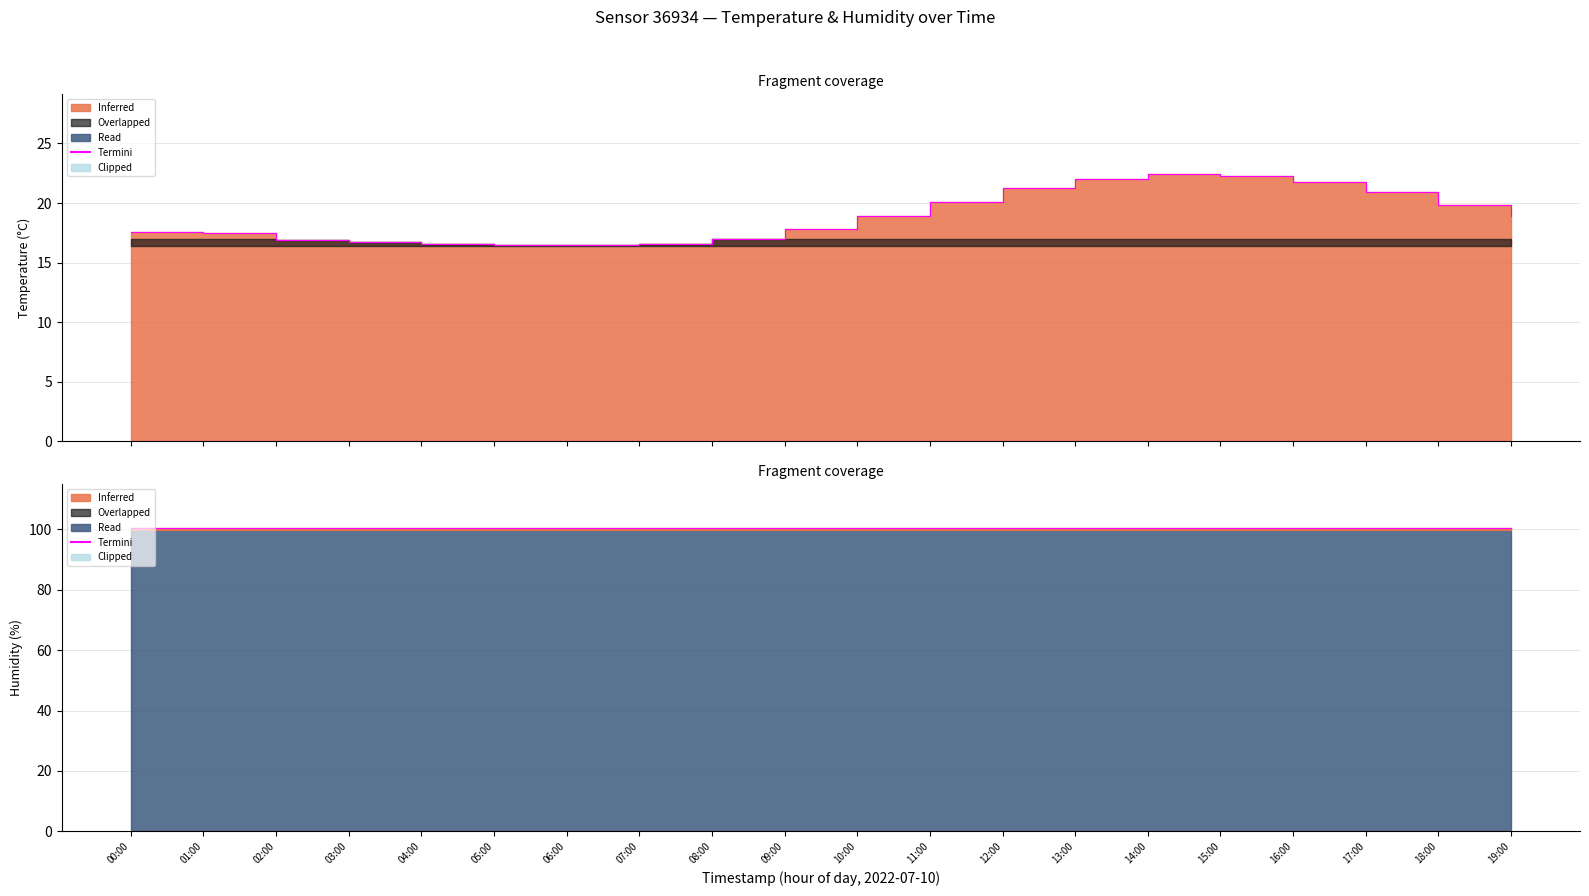

At which category does the data reach its first local peak?

14:00